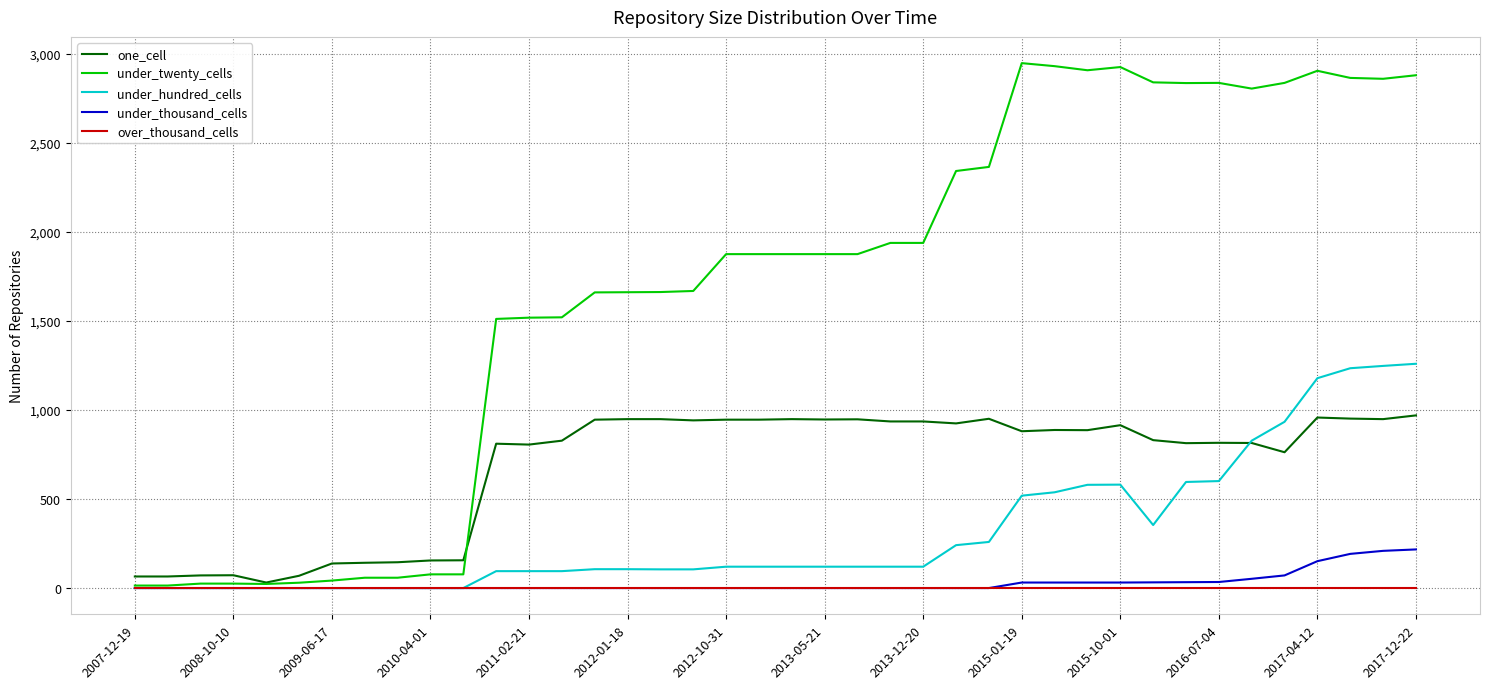

Which series has the largest total across all categories?

under_twenty_cells